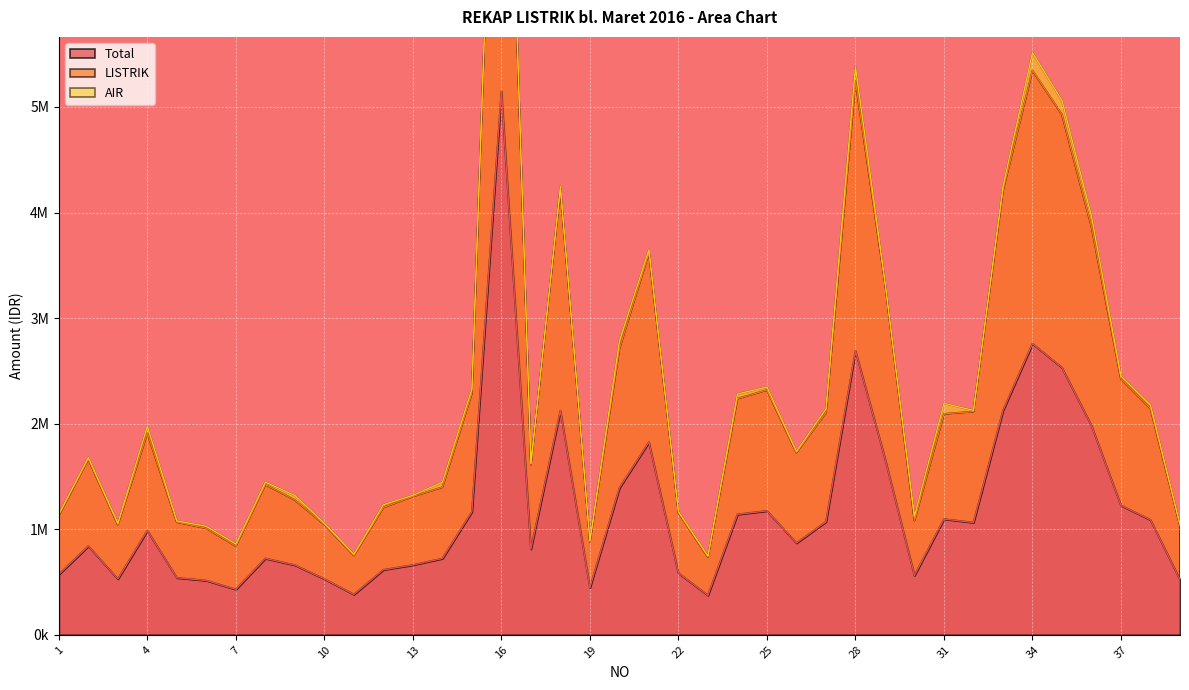

The LISTRIK series shows 2236640 at 24. True or false?

True